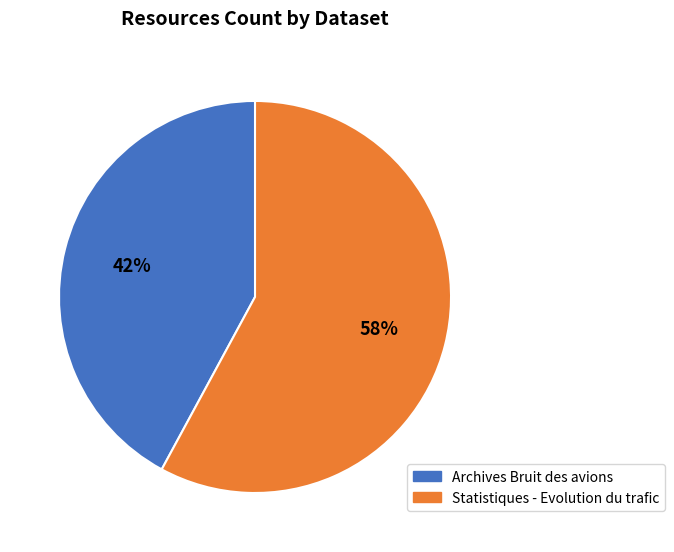

Count the number of slices in the pie.

2